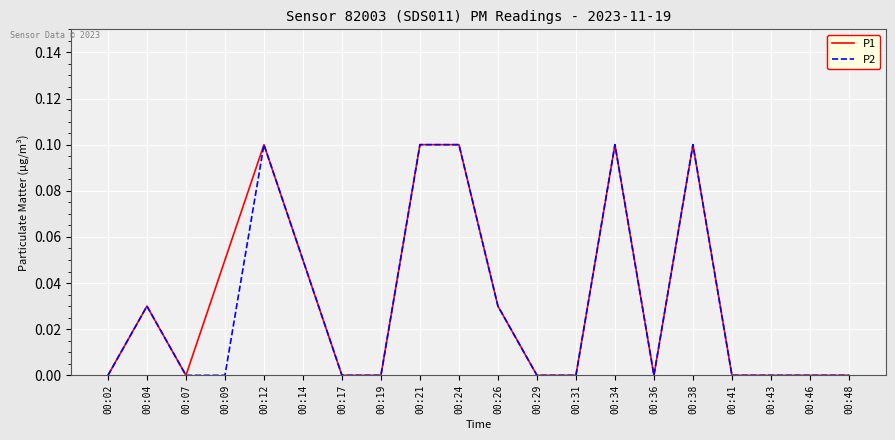

The P2 series shows 0.1 at 00:24. True or false?

True